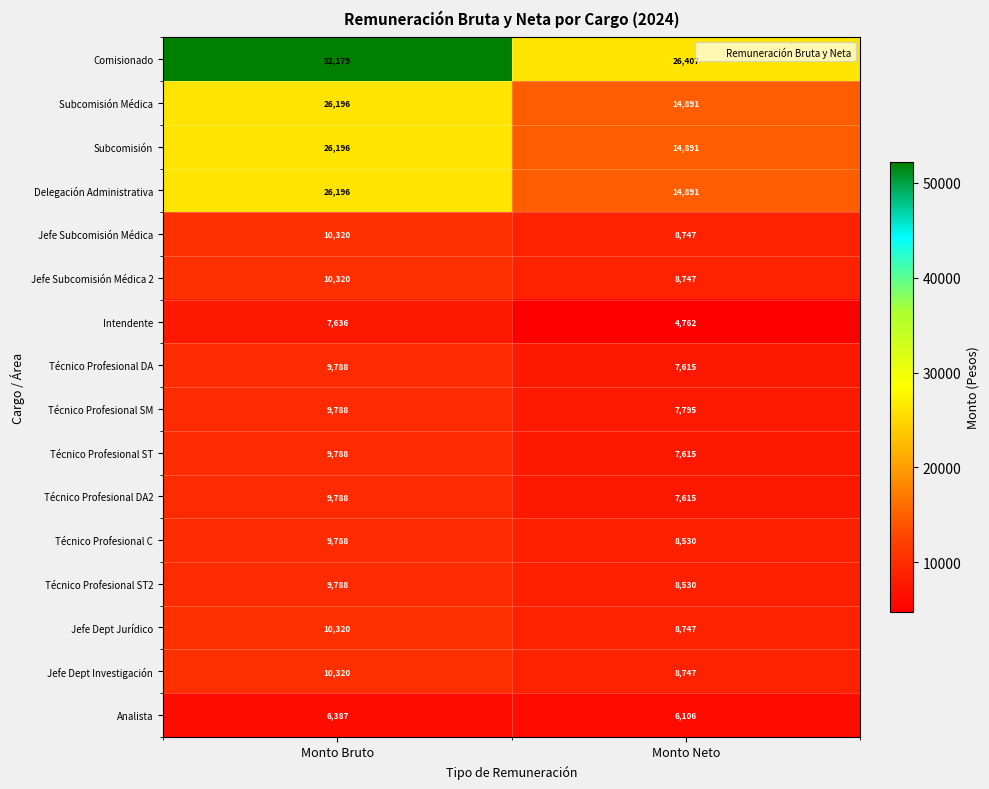

Rank the categories by Comisionado value from highest to lowest.

Monto Bruto, Monto Neto